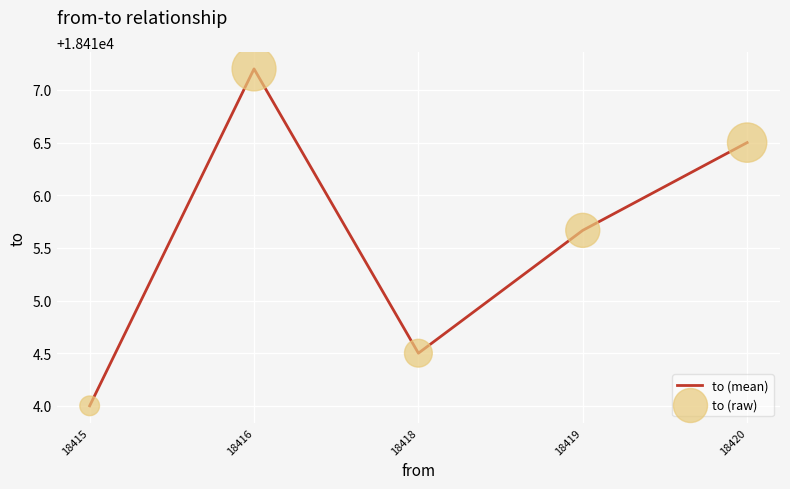

What is the change in value from 18415 to 18419?

+1.7